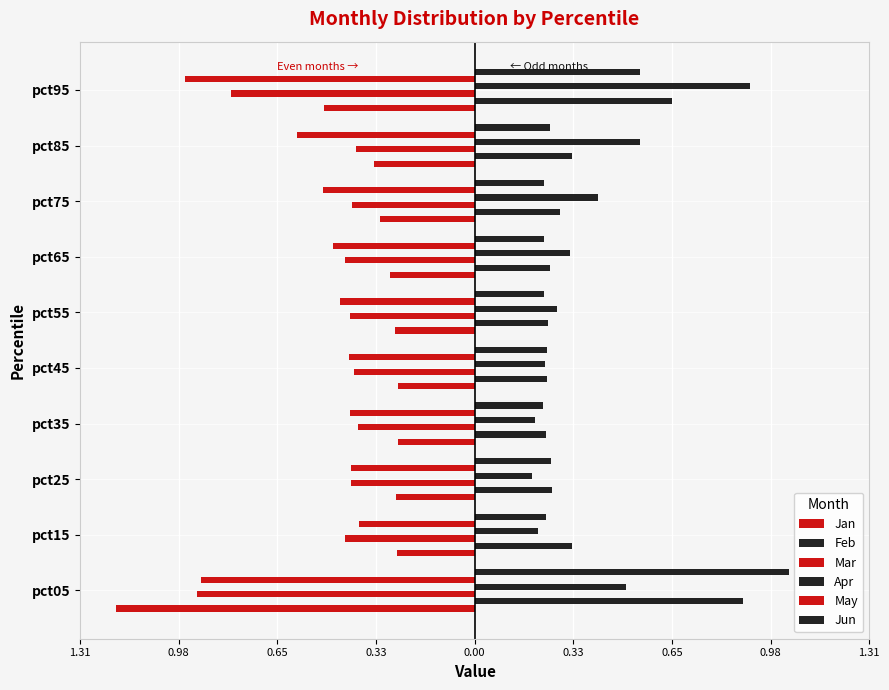

What is the maximum value shown in the chart?

1.0